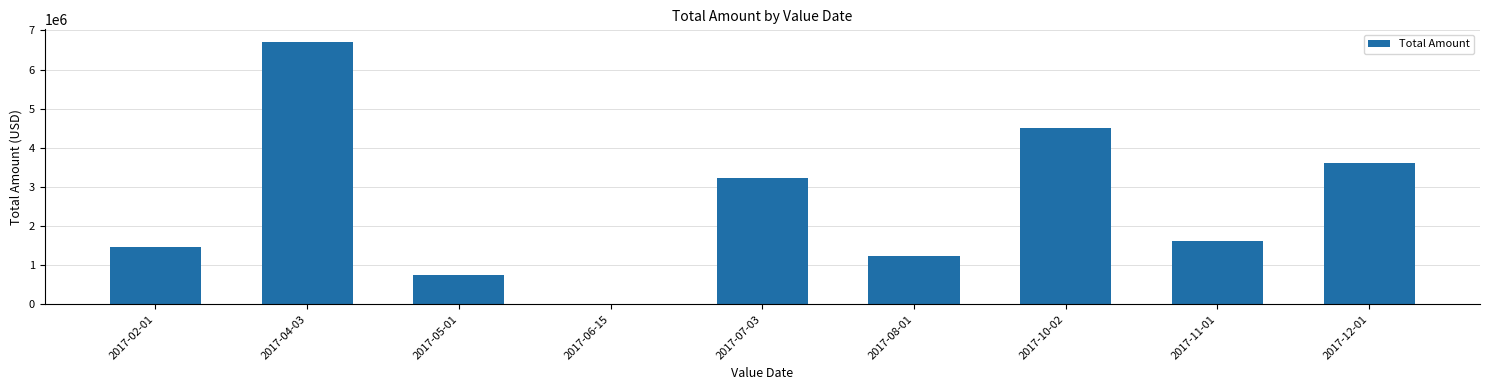

Is it true that the value at 2017-12-01 is 1117238.2?

False